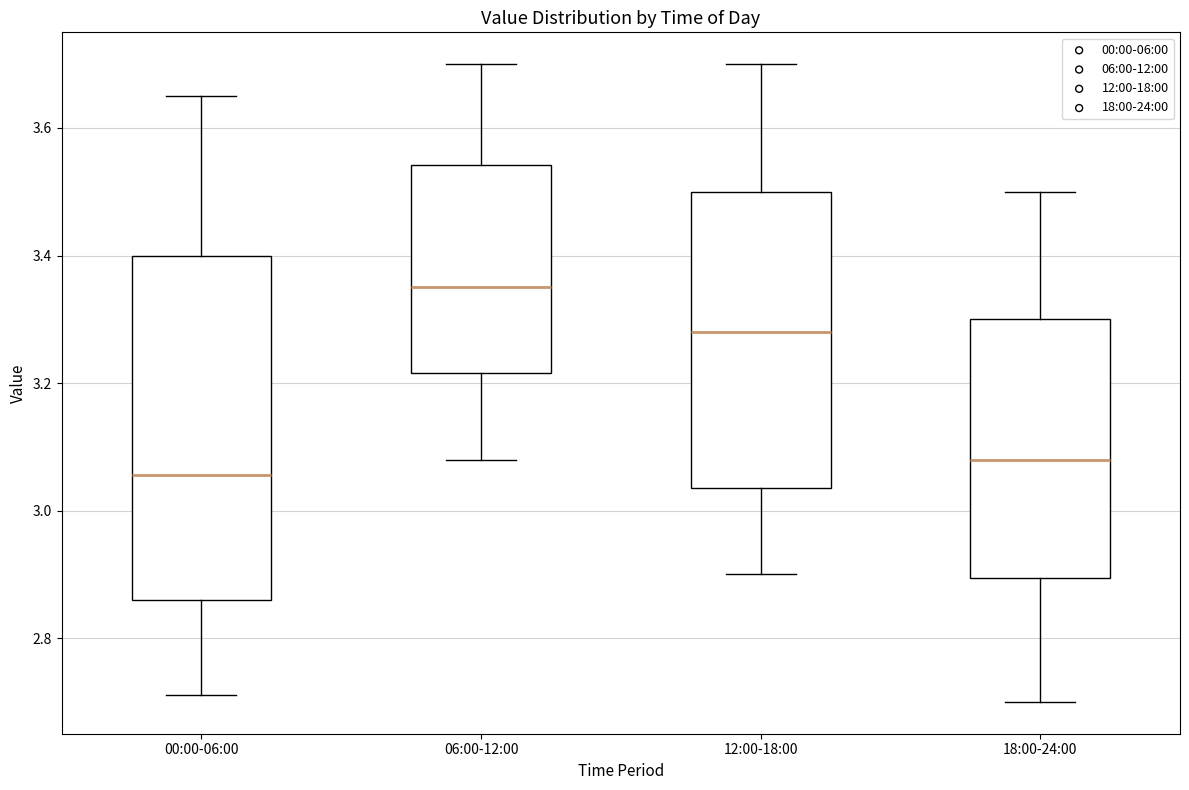

Reading left to right, transcribe this box plot: for each box, give where its median line is, the range the box spans, and where its two whiskers end, as read against the y-axis. The values are not printed on the chart, so give them approximately, as read against the axis.

00:00-06:00: median 3.06, box 2.86 to 3.40, whiskers 2.72 to 3.66
06:00-12:00: median 3.36, box 3.22 to 3.54, whiskers 3.08 to 3.70
12:00-18:00: median 3.28, box 3.04 to 3.50, whiskers 2.90 to 3.70
18:00-24:00: median 3.08, box 2.90 to 3.30, whiskers 2.70 to 3.50